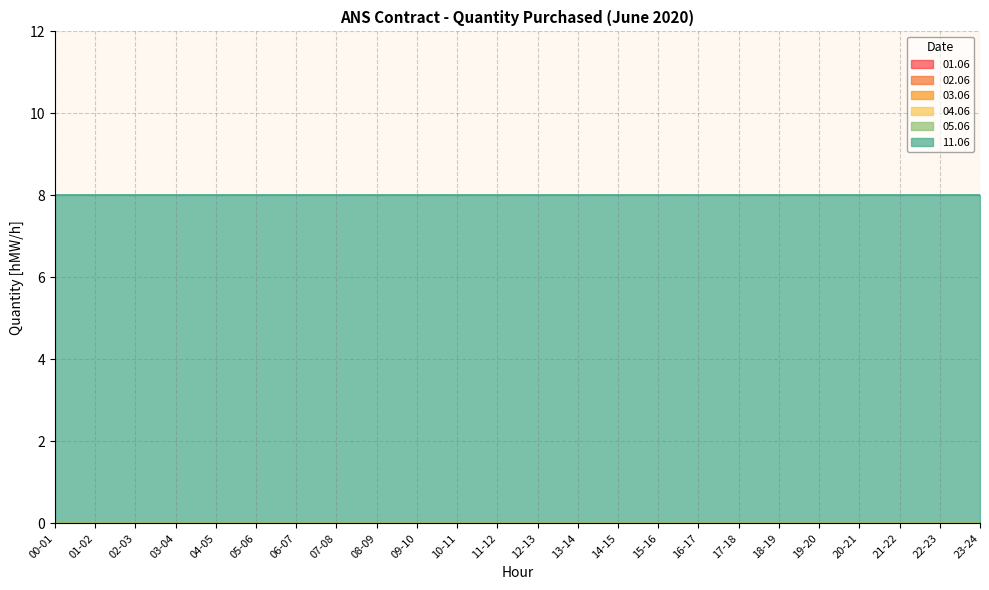

Which category has the lowest value in the 11.06 series?

00-01